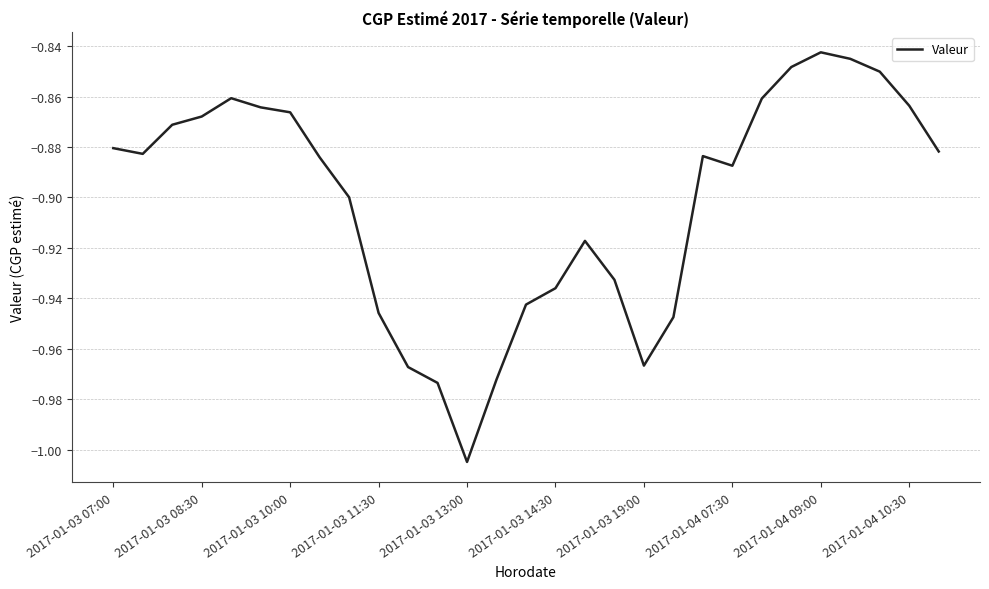

How many interior local peaks (higher than both neighbors) does the data have?

4